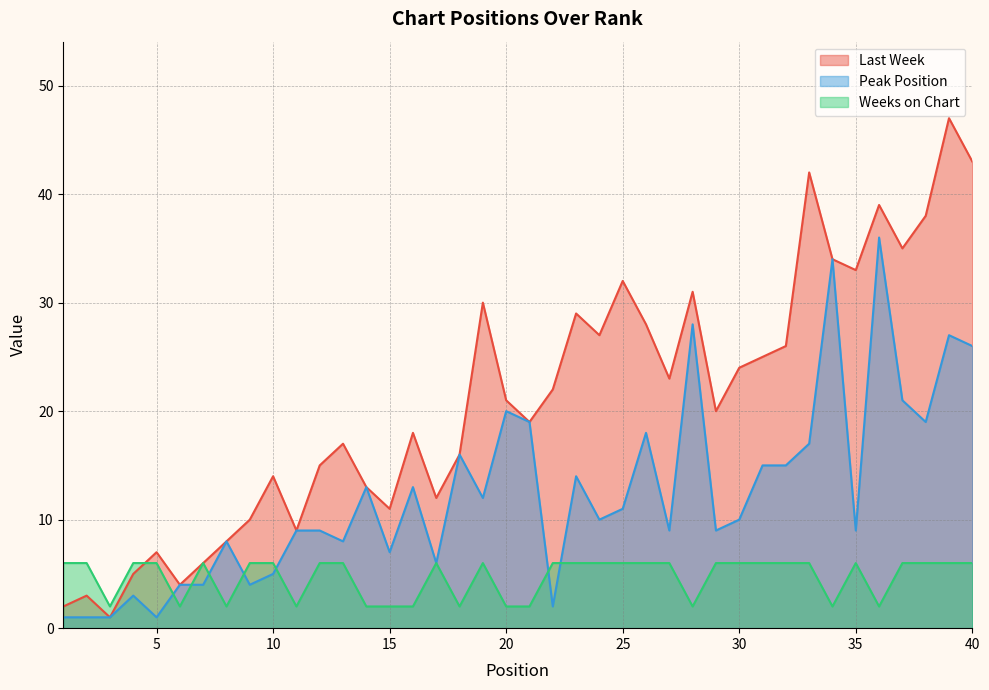

Count the number of data series in this chart.

3